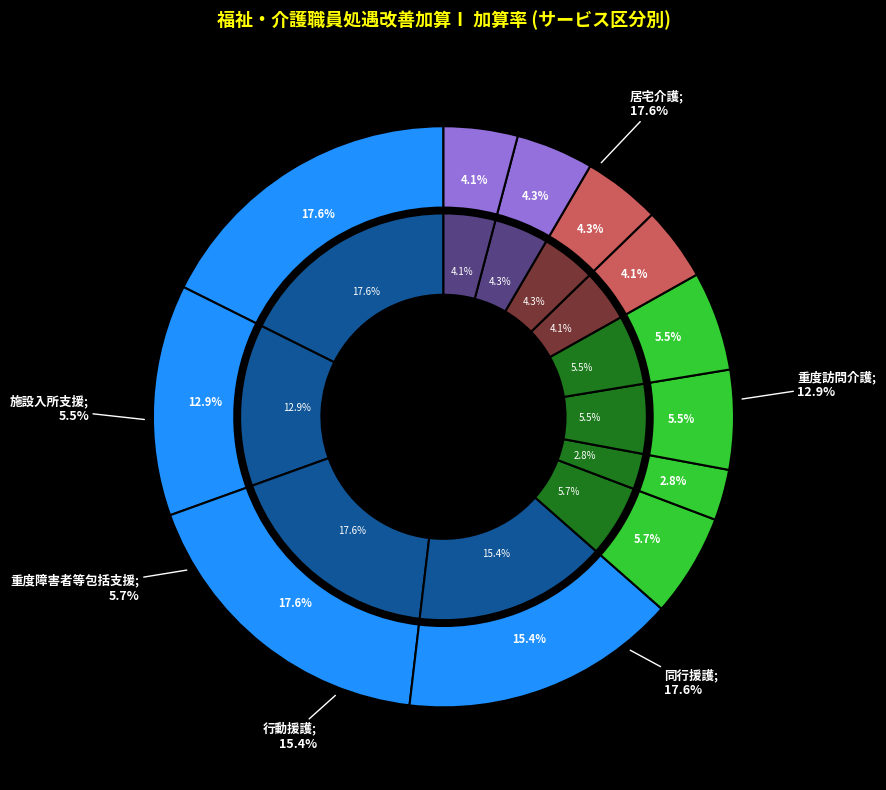

The 居宅介護 slice represents 18% of the pie. True or false?

True